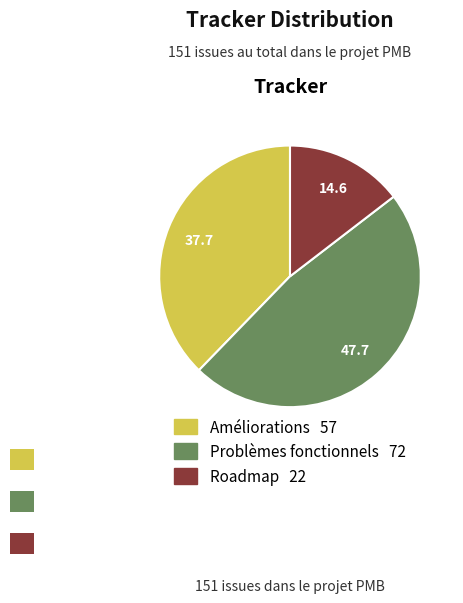

The Roadmap slice represents 15% of the pie. True or false?

True